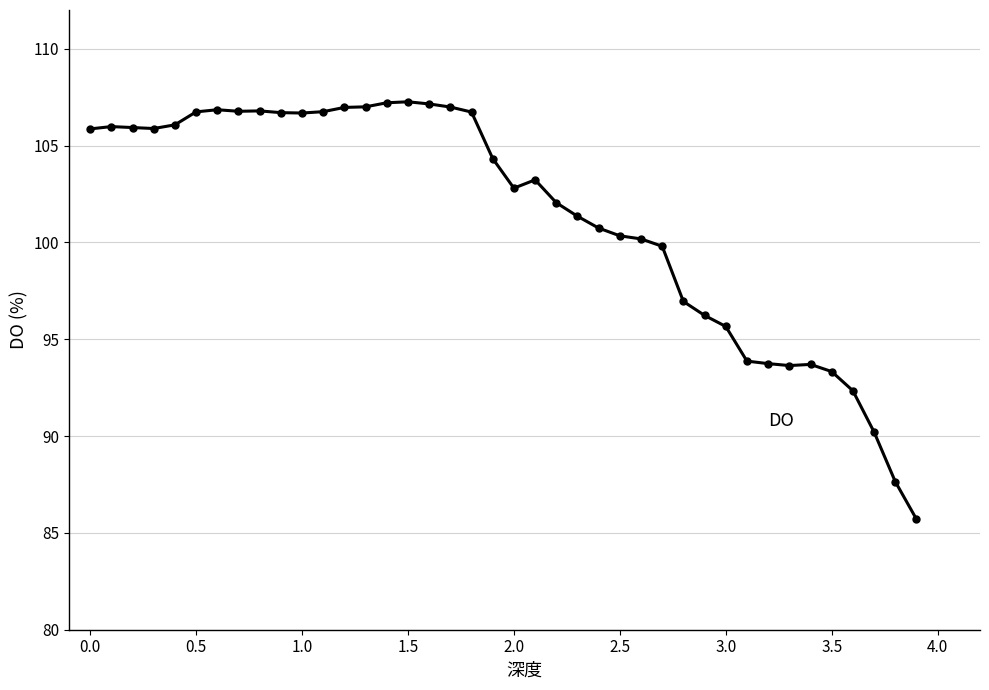

True or false: there are more than 1 points higher than both neighbors.

True